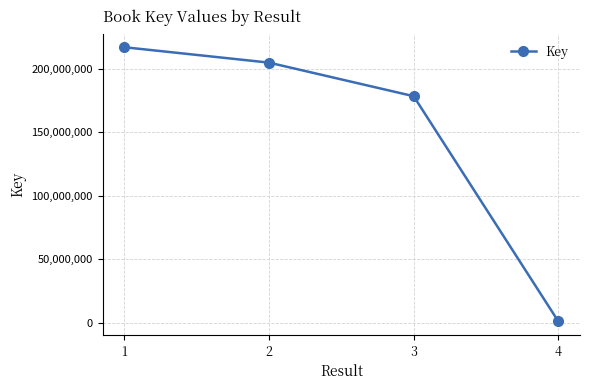

Read the value at 3.

178436324